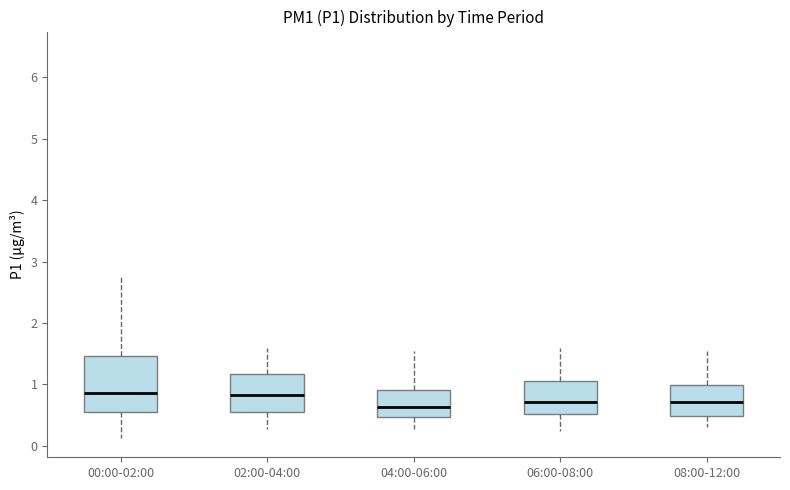

Where is the upper edge of the box for 06:00-08:00 on the y-axis? The values are not printed on the chart, so give them approximately, as read against the axis.

1.1